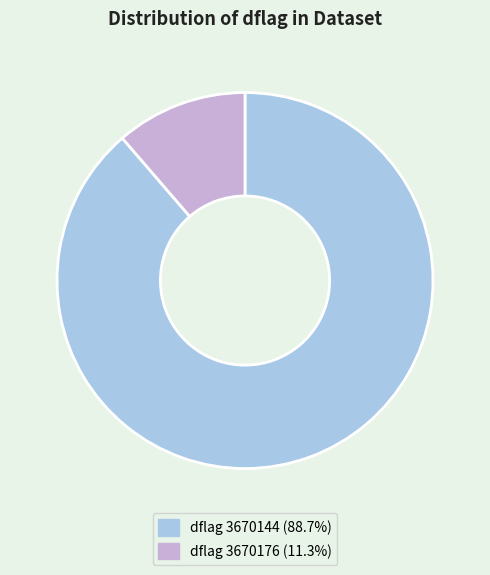

Count the number of slices in the pie.

2